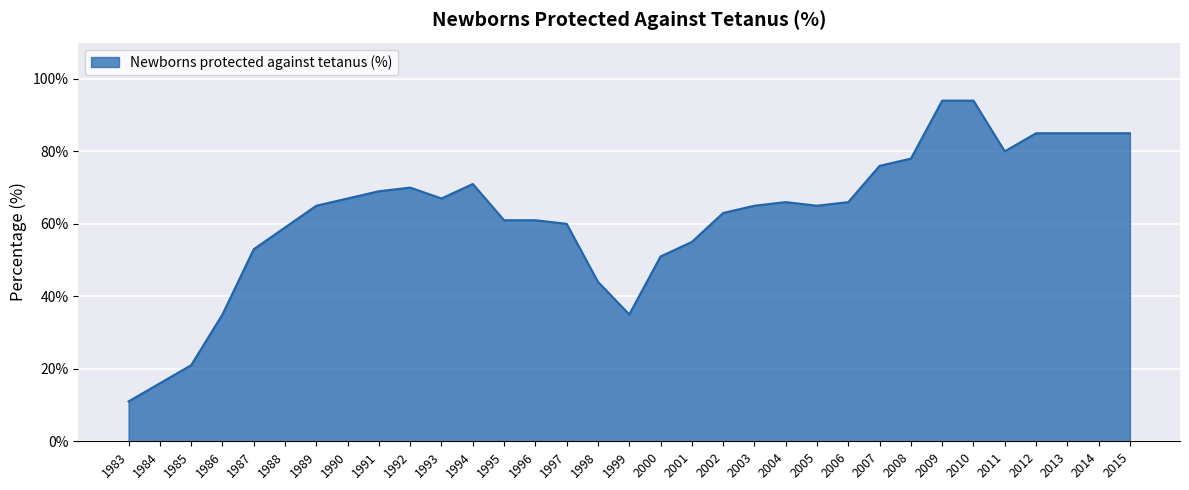

What is the sum of the values at 1987 and 1986?

88